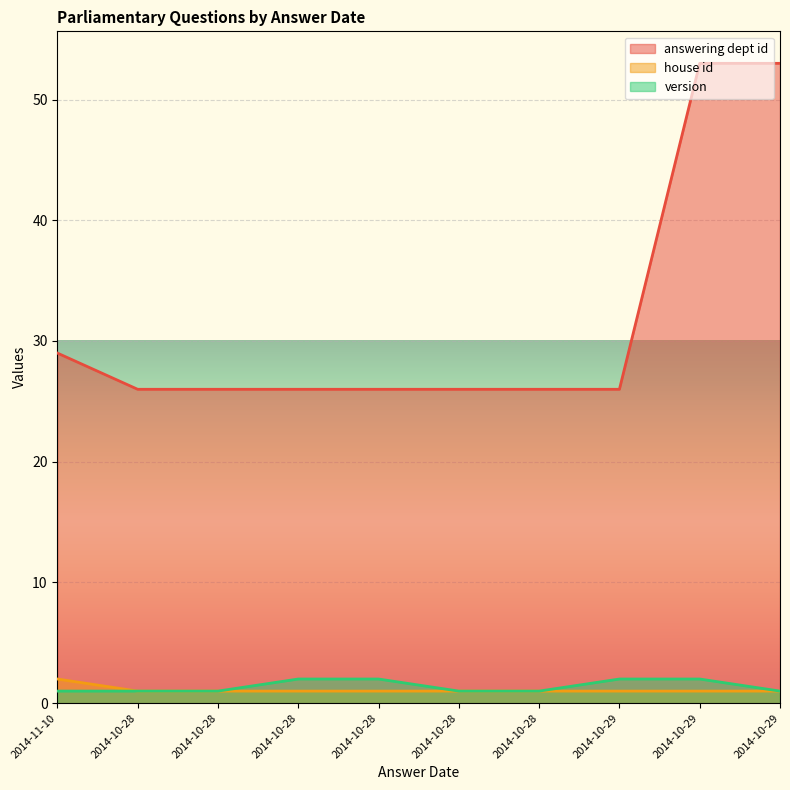

At which label does house id reach its minimum?

2014-10-28